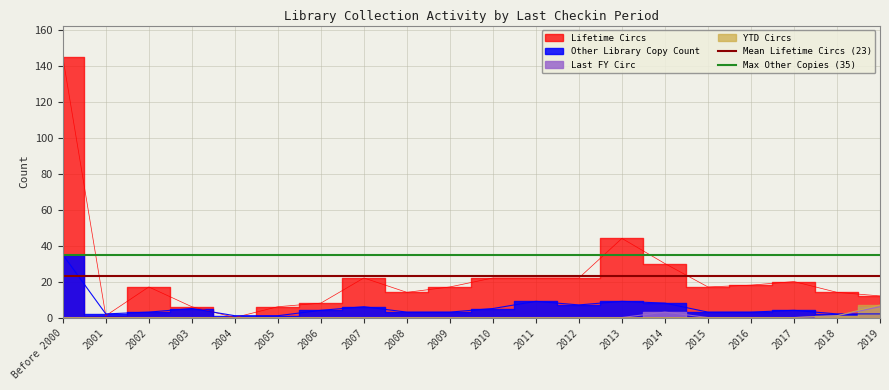

Which has a higher value, Before 2000 or 2001?

Before 2000